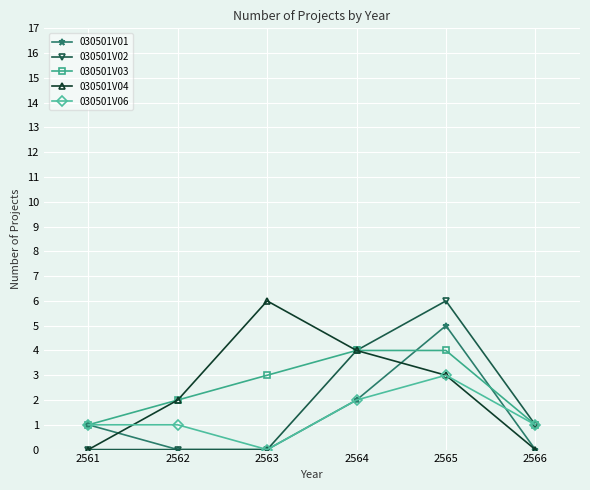

What is the difference between the maximum and minimum values in the 030501V04 series?

6